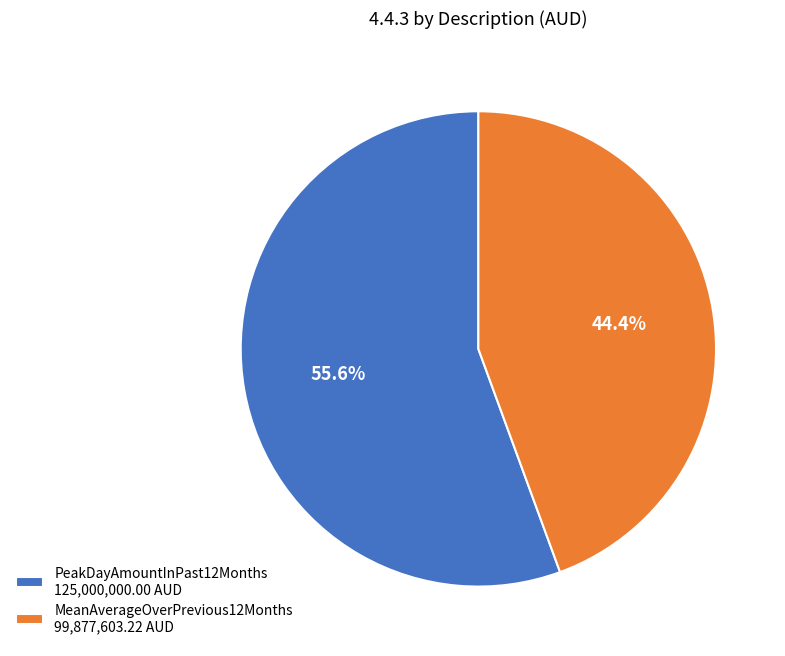

The MeanAverageOverPrevious12Months slice represents 44% of the pie. True or false?

True